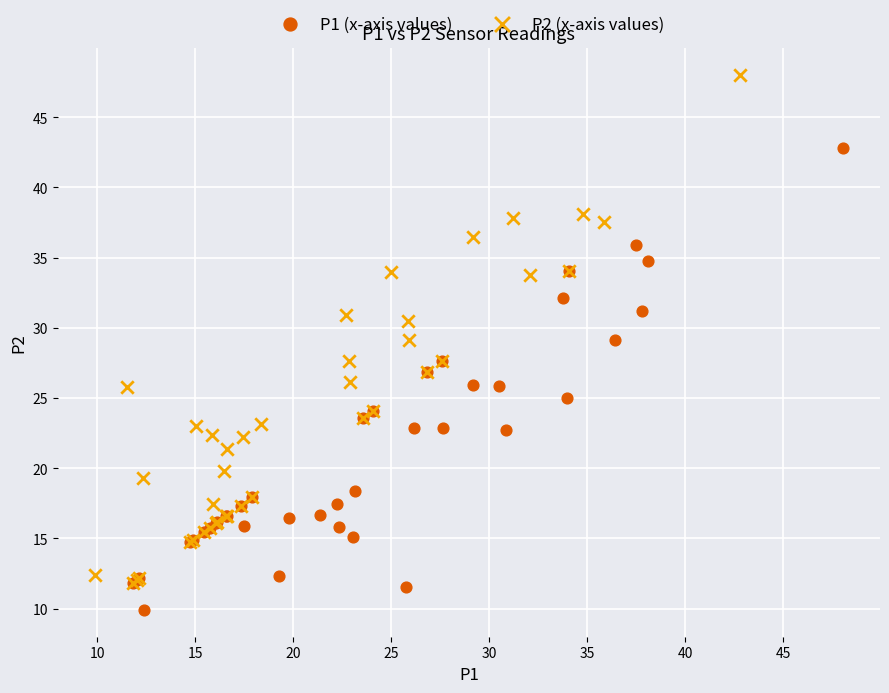

Which series reaches the maximum Y coordinate?

P2 (x-axis values)